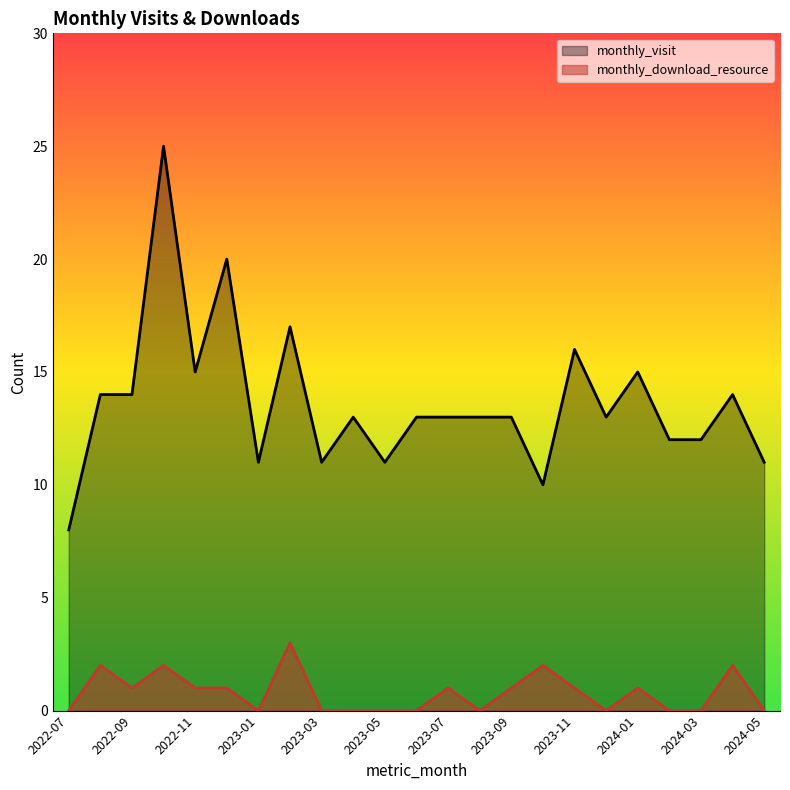

True or false: monthly_visit and monthly_download_resource intersect in this chart.

False